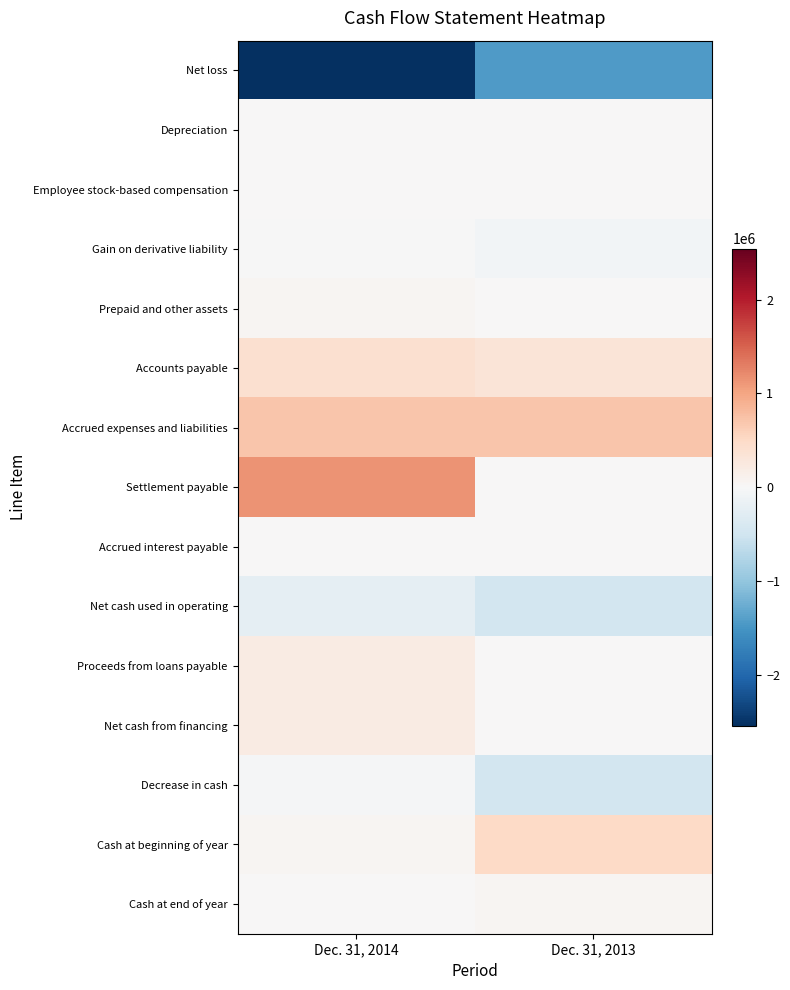

Reading right to left, extract all data points from this chart.

Net loss: Dec. 31, 2013=-1449613	Dec. 31, 2014=-2544393
Depreciation: Dec. 31, 2013=2987	Dec. 31, 2014=477
Employee stock-based compensation: Dec. 31, 2013=5884	Dec. 31, 2014=995
Gain on derivative liability: Dec. 31, 2013=-72468	Dec. 31, 2014=-9732
Prepaid and other assets: Dec. 31, 2013=9170	Dec. 31, 2014=50945
Accounts payable: Dec. 31, 2013=332844	Dec. 31, 2014=405518
Accrued expenses and liabilities: Dec. 31, 2013=704407	Dec. 31, 2014=705477
Settlement payable: Dec. 31, 2013=0	Dec. 31, 2014=1150000
Accrued interest payable: Dec. 31, 2013=0	Dec. 31, 2014=8329
Net cash used in operating: Dec. 31, 2013=-466789	Dec. 31, 2014=-232384
Proceeds from loans payable: Dec. 31, 2013=0	Dec. 31, 2014=200000
Net cash from financing: Dec. 31, 2013=0	Dec. 31, 2014=200000
Decrease in cash: Dec. 31, 2013=-466789	Dec. 31, 2014=-32384
Cash at beginning of year: Dec. 31, 2013=511687	Dec. 31, 2014=44898
Cash at end of year: Dec. 31, 2013=44898	Dec. 31, 2014=12514